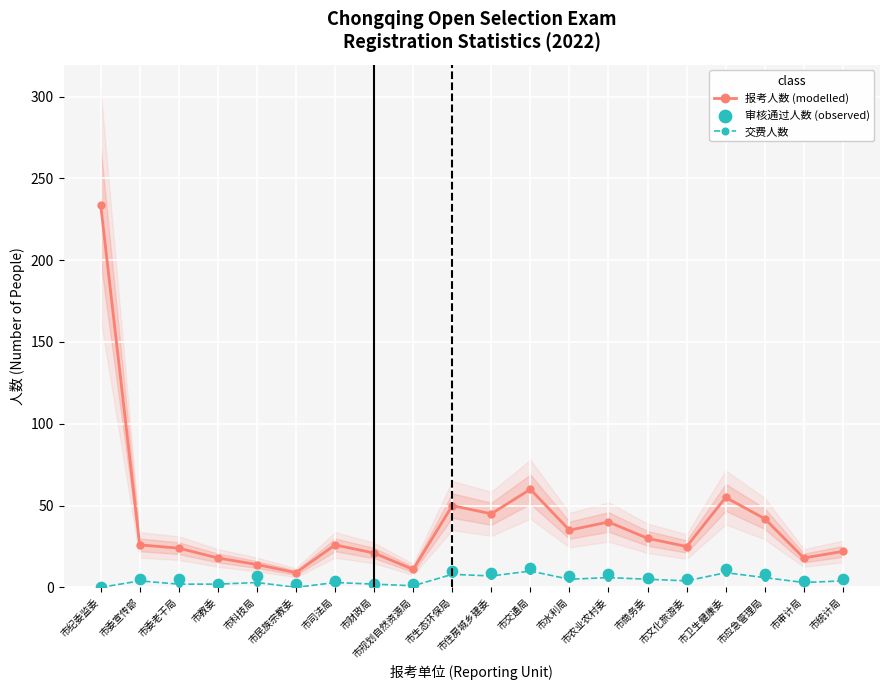

Is the value of 报考人数 (modelled) at 市应急管理局 greater than the value of 交费人数 at 市民族宗教委?

Yes